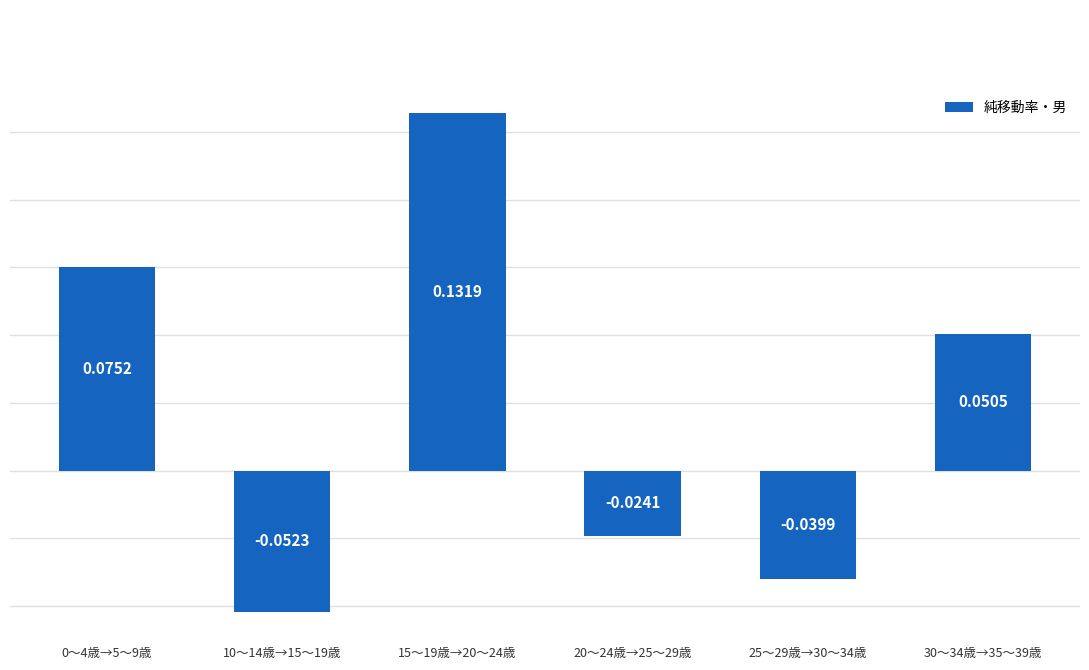

What is the label of the 2nd bar from the left?

10～14歳→15～19歳